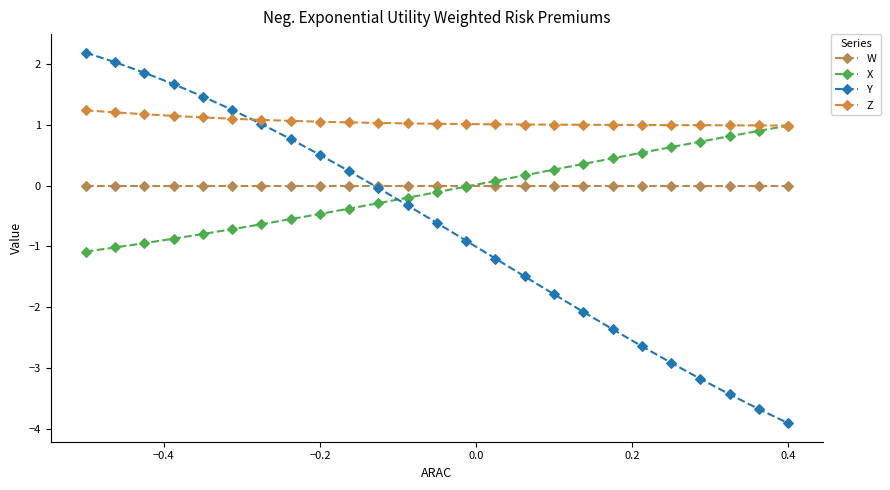

What is the difference between the maximum and second lowest values in the Z series?

0.2